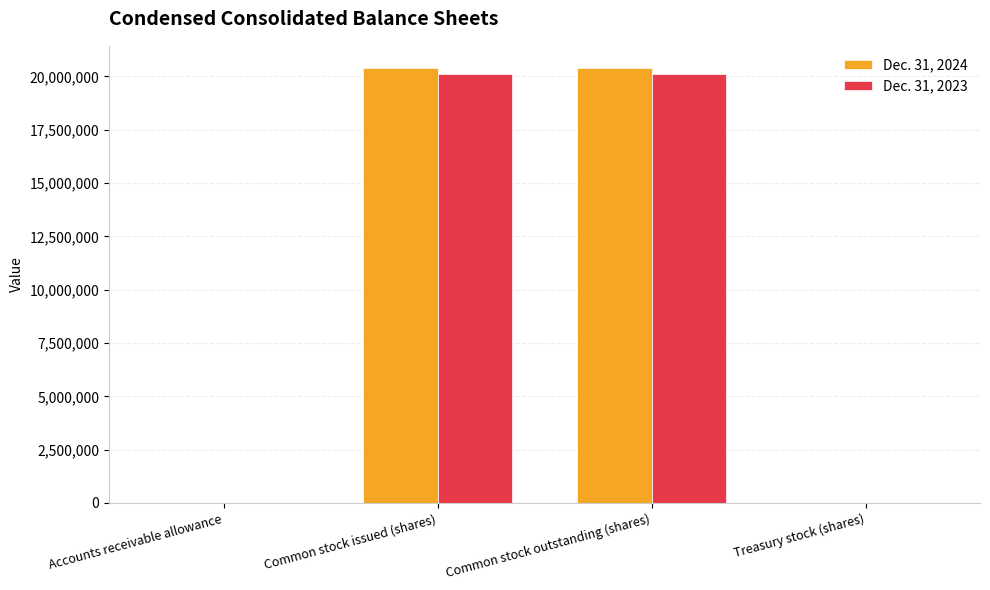

Is it true that Dec. 31, 2023 equals 4961571 at Common stock issued (shares)?

False